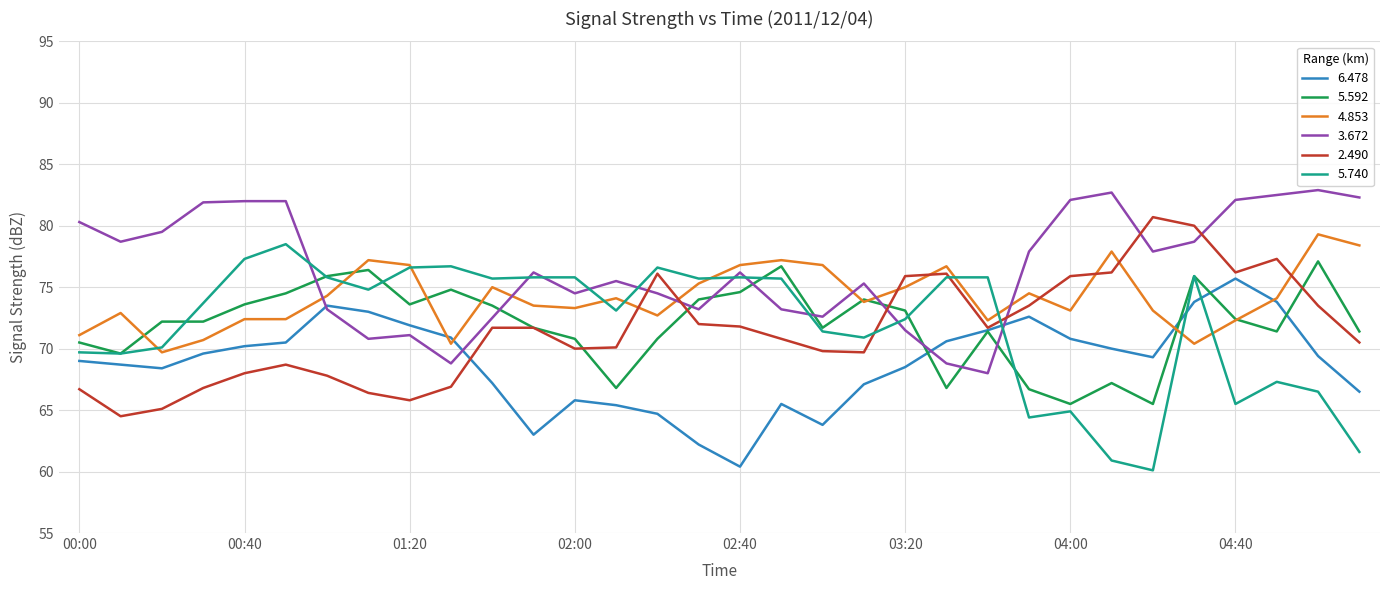

What is the sum of all 4.853 values?

2373.5